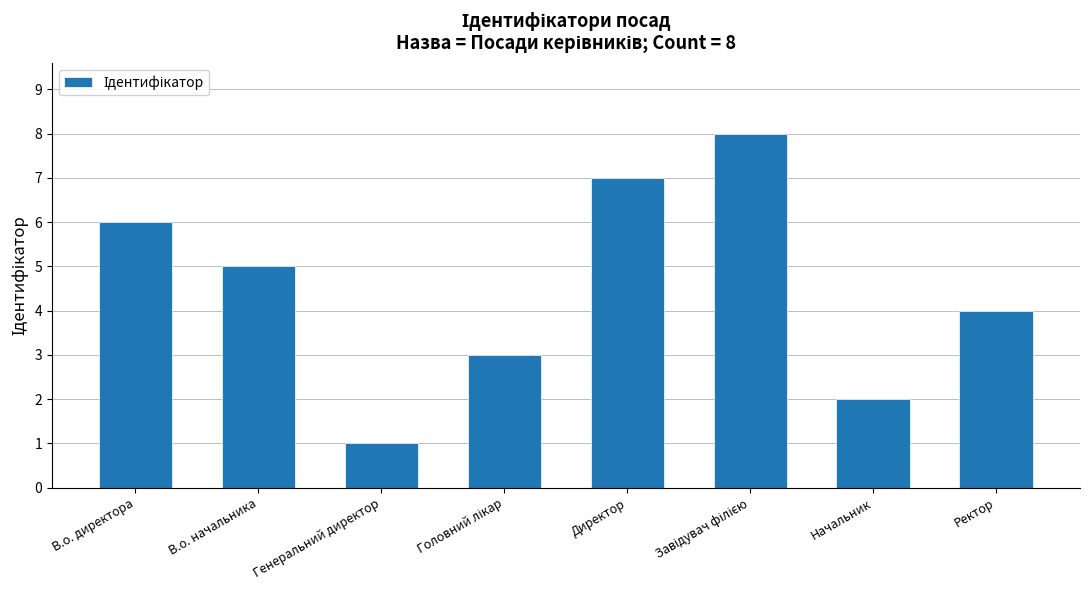

Approximately how many times larger is the value at В.о. директора compared to Начальник?

3.0